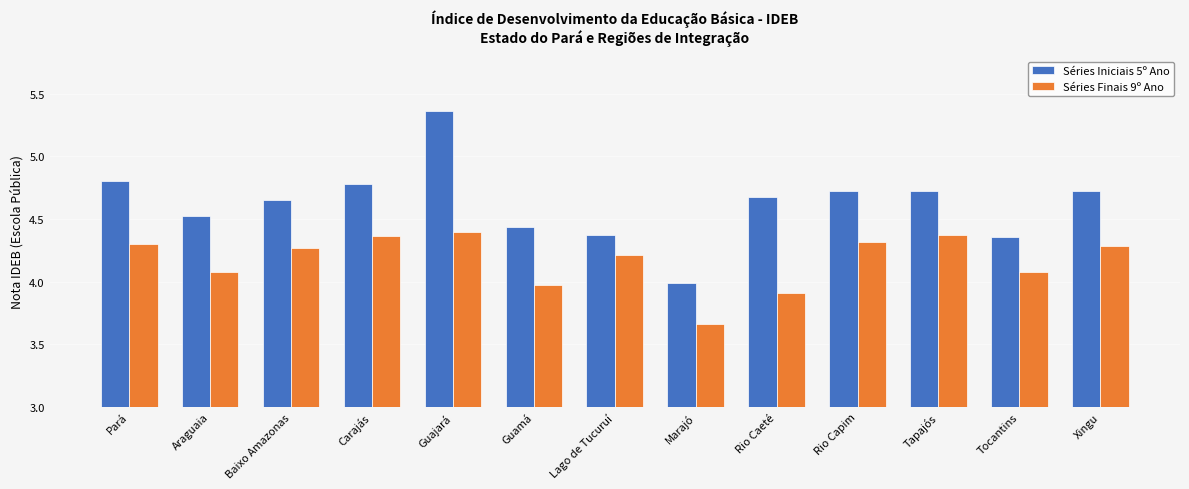

The Séries Iniciais 5º Ano series shows 2.6 at Pará. True or false?

False